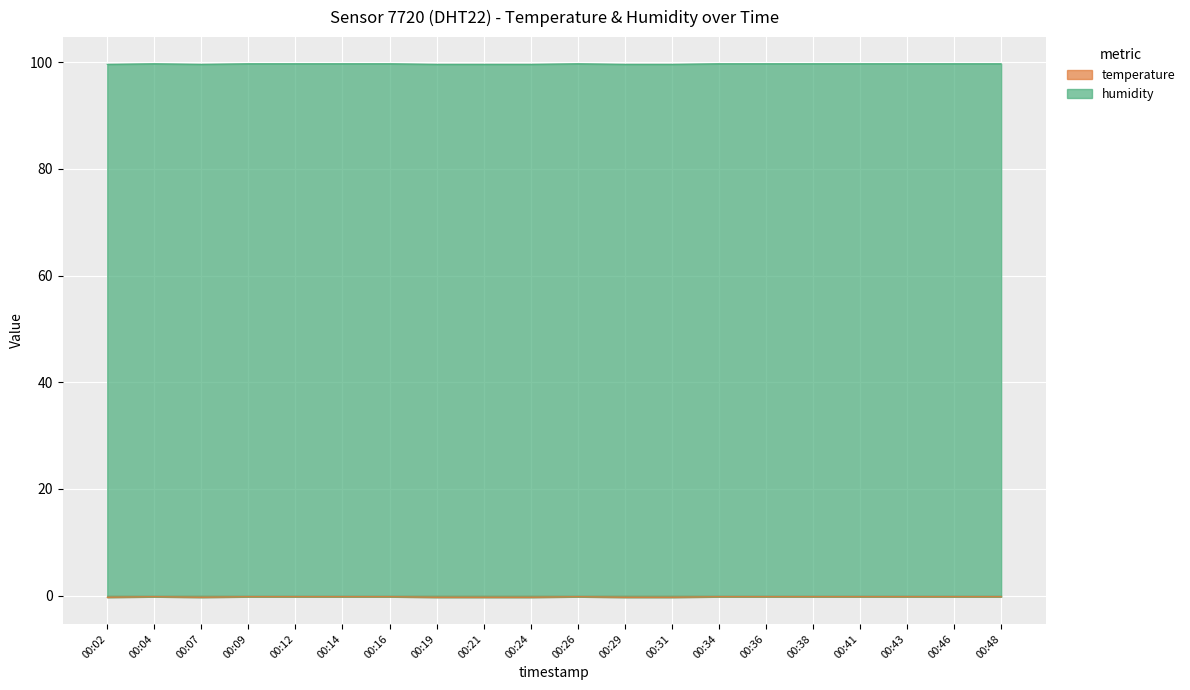

Is it true that temperature equals -0.3 at 00:19?

True